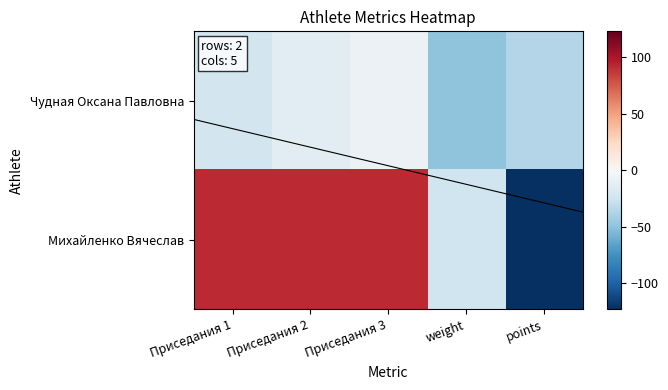

Is it true that Чудная Оксана Павловна equals -11.9 at Приседания 3?

False